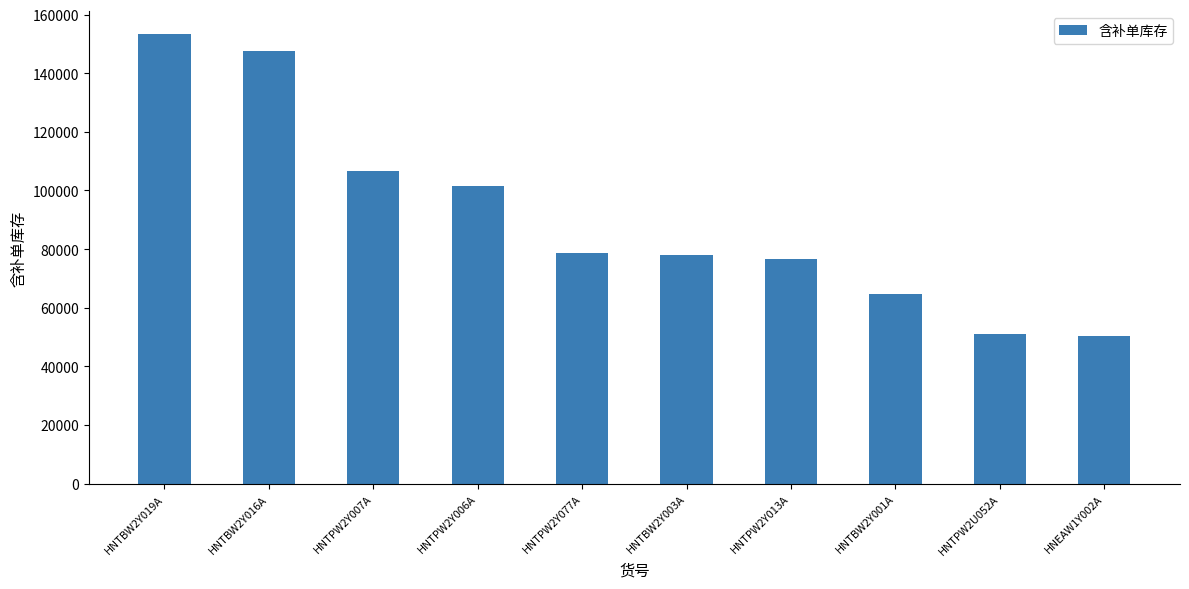

Approximately how many times larger is the value at HNTPW2Y013A compared to HNTBW2Y016A?

0.5